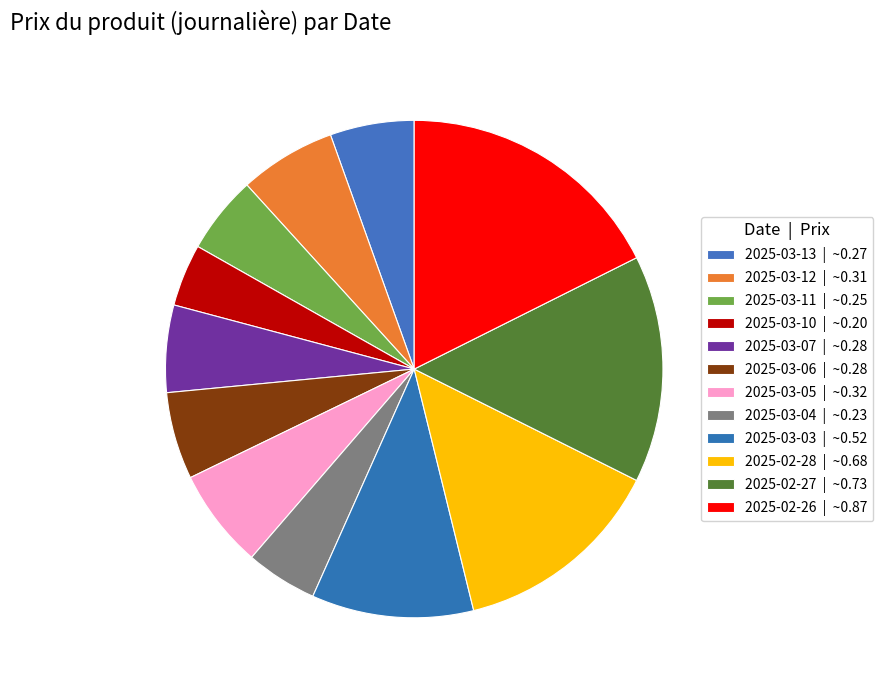

Which has a higher value, 2025-03-06 or 2025-03-13?

2025-03-06